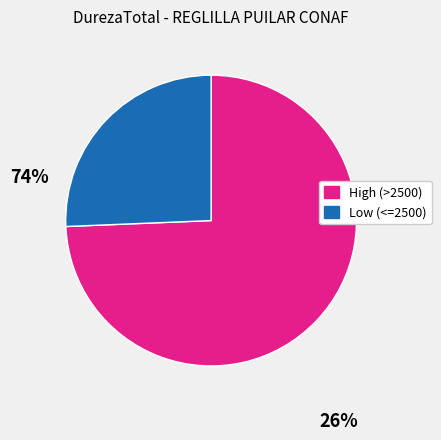

The High (>2500) slice represents 74% of the pie. True or false?

True